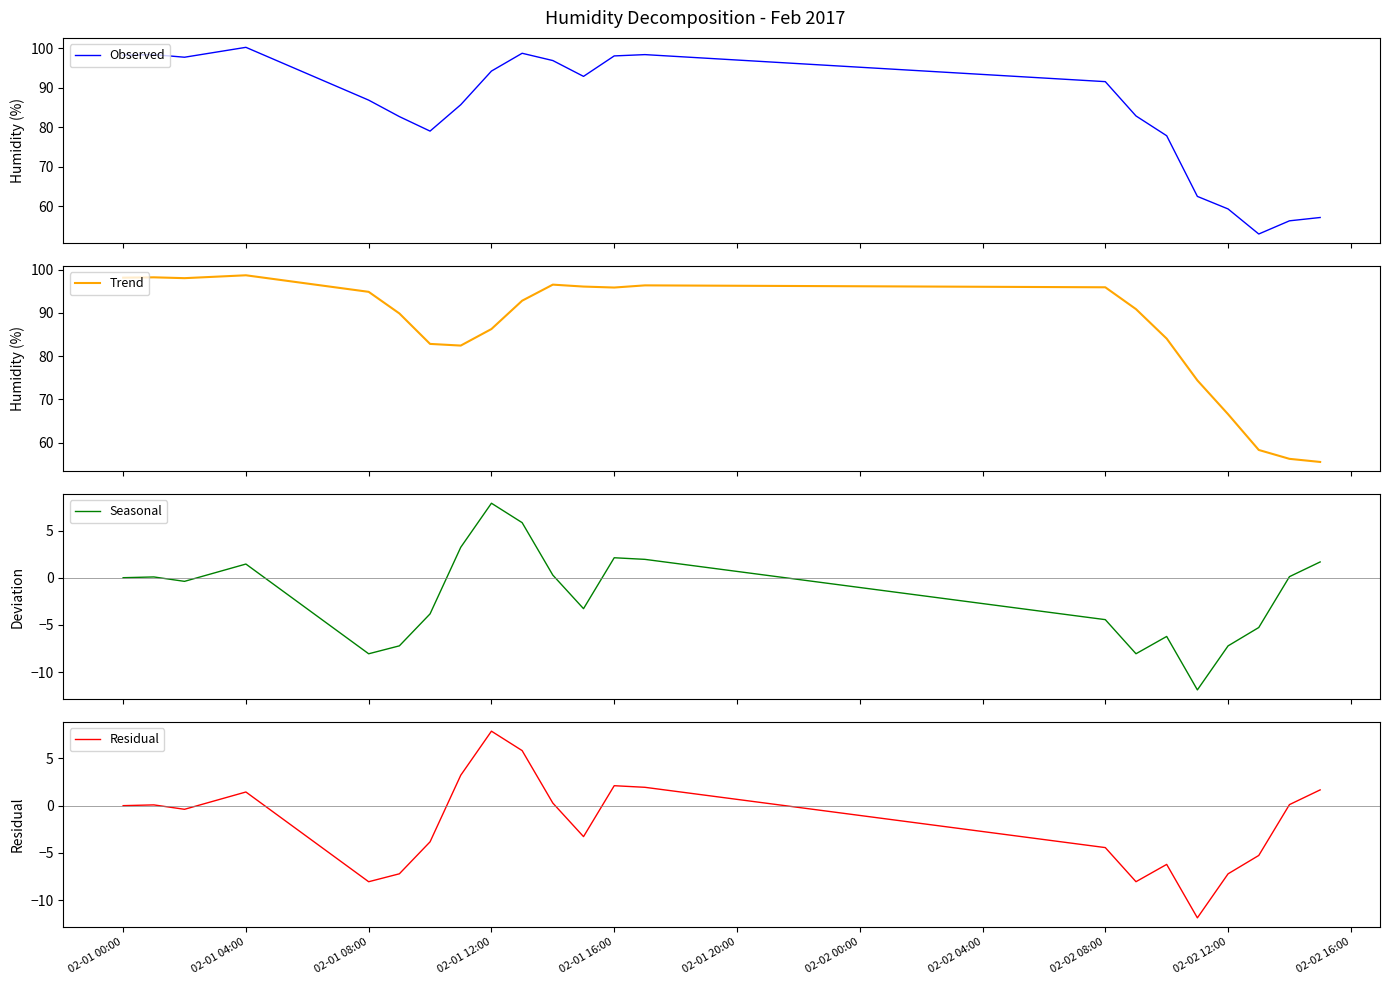

How many interior local peaks does the Observed series have?

4